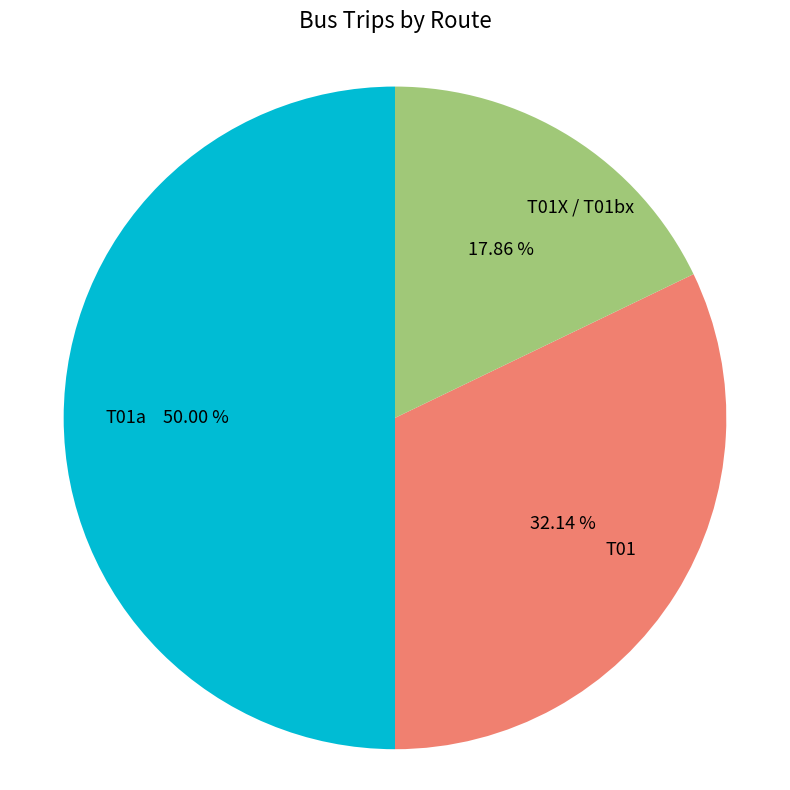

Does T01X / T01bx account for over 50% of the chart?

No